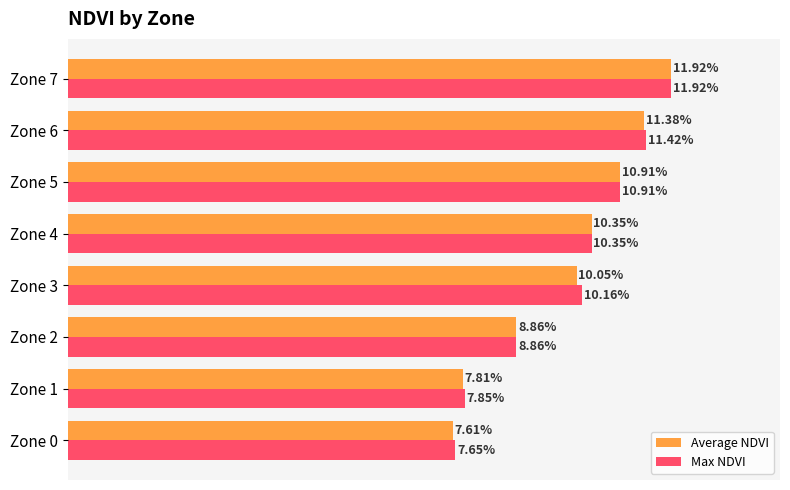

Reading right to left, list all the values displayed in this chart.

Average NDVI: 0.1	0.1	0.1	0.1	0.1	0.1	0.1	0.1
Max NDVI: 0.1	0.1	0.1	0.1	0.1	0.1	0.1	0.1